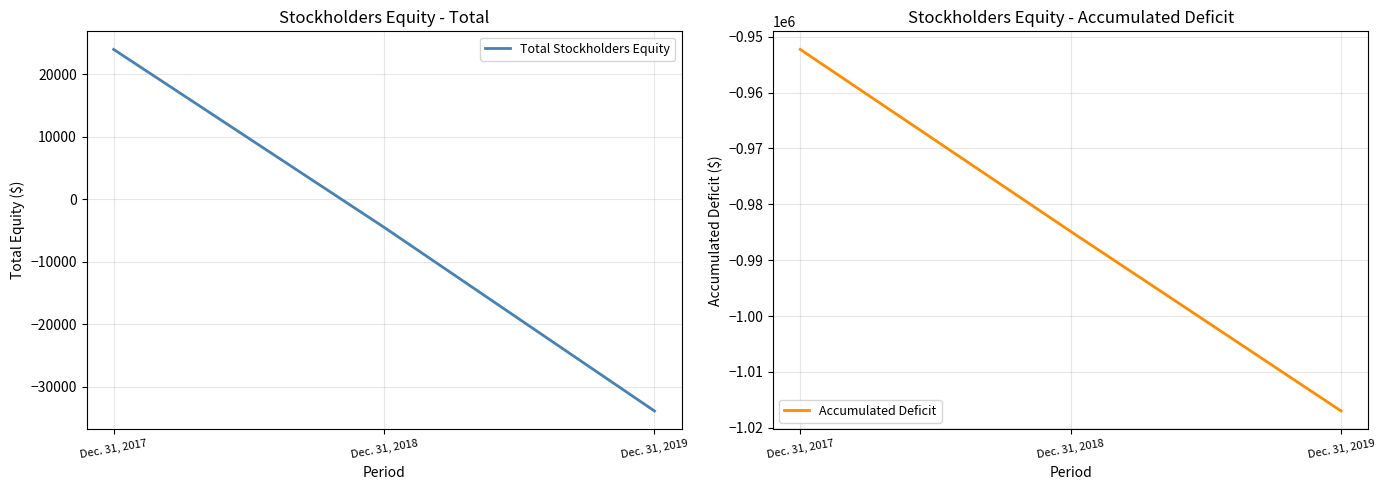

Reading right to left, what are all the values shown in this chart?

Total Stockholders Equity: Dec. 31, 2019=-33911	Dec. 31, 2018=-4496	Dec. 31, 2017=23993
Accumulated Deficit: Dec. 31, 2019=-1016981	Dec. 31, 2018=-984840	Dec. 31, 2017=-952265